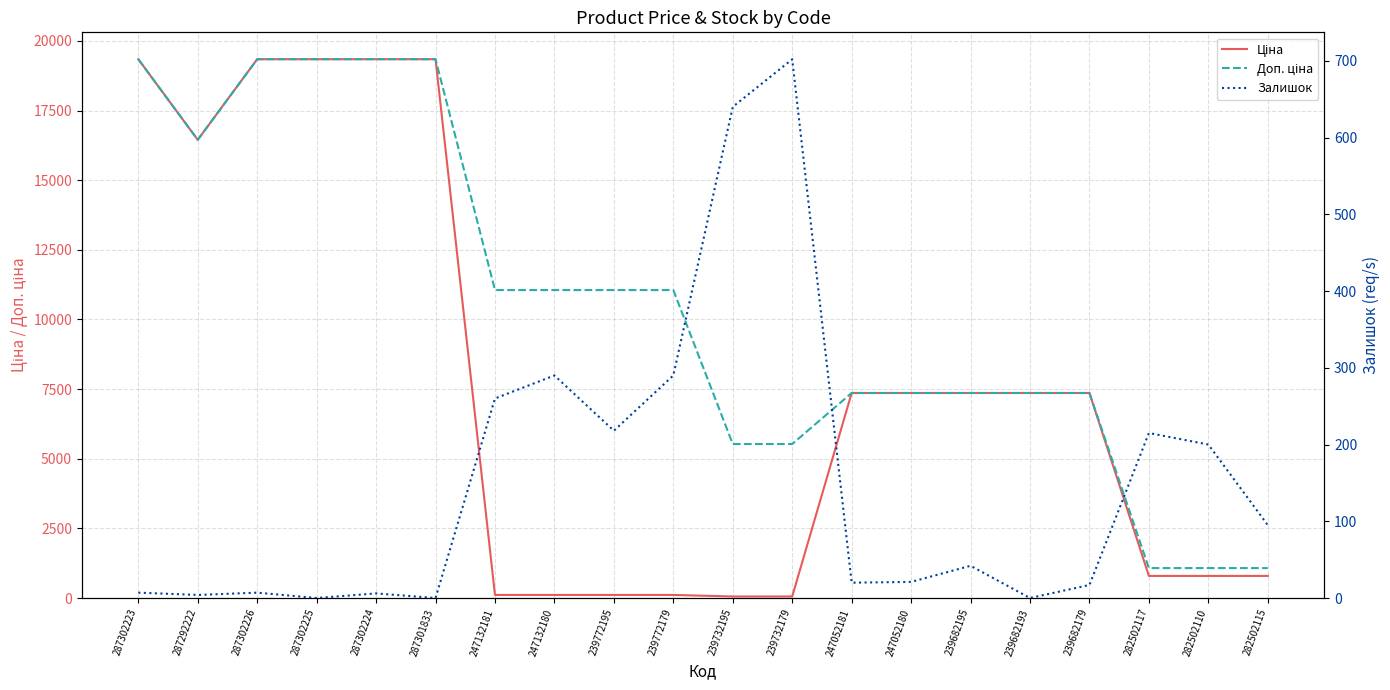

List the series in order of their peak value, lowest first.

Залишок, Ціна, Доп. ціна